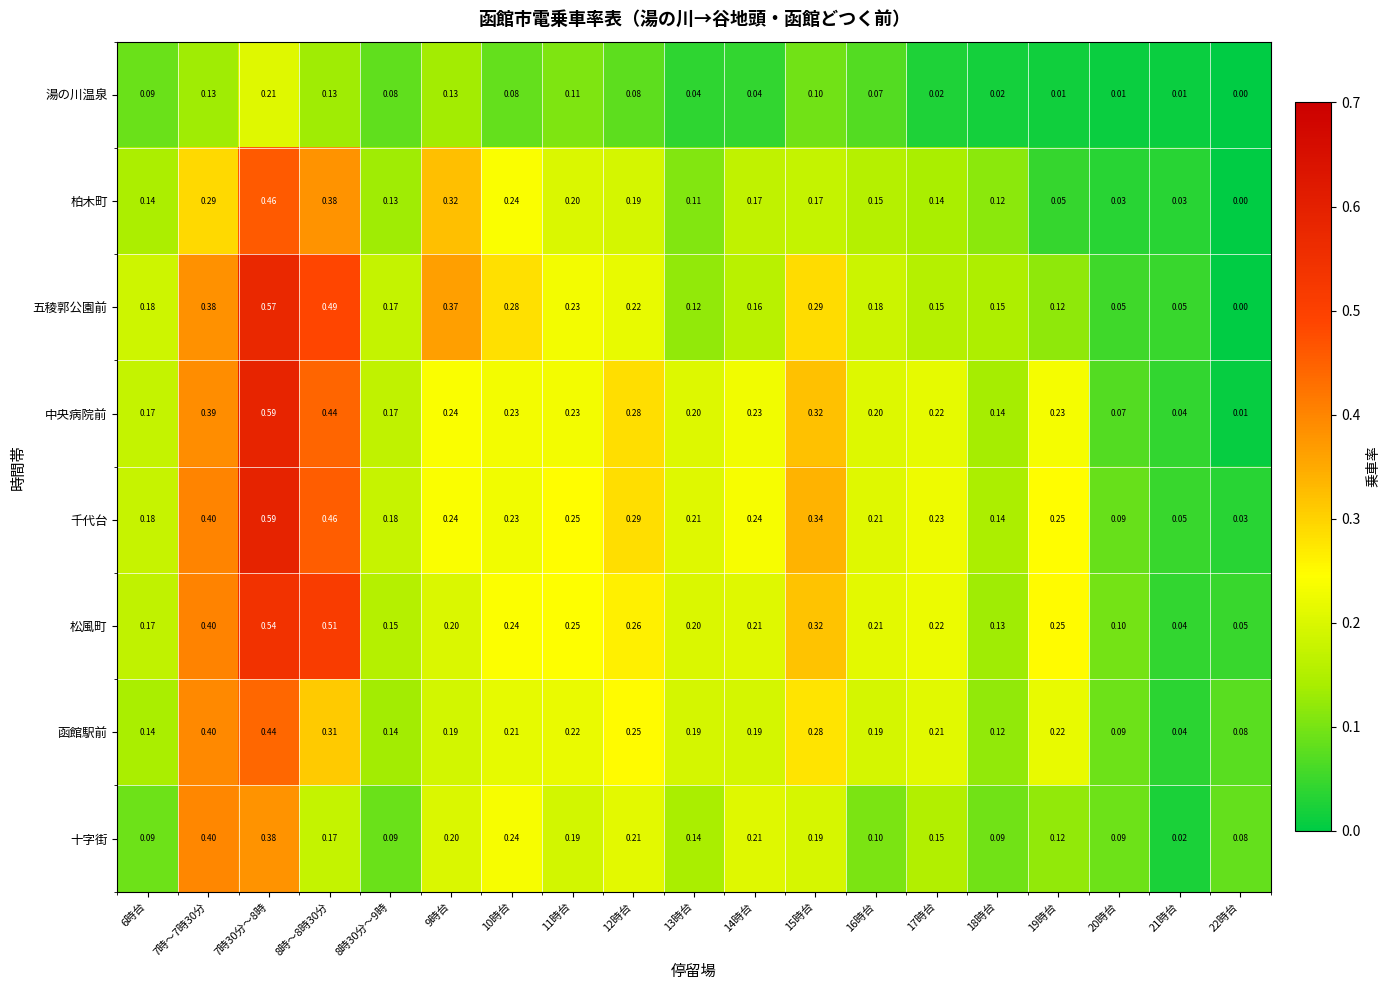

Which series has the largest total across all categories?

千代台